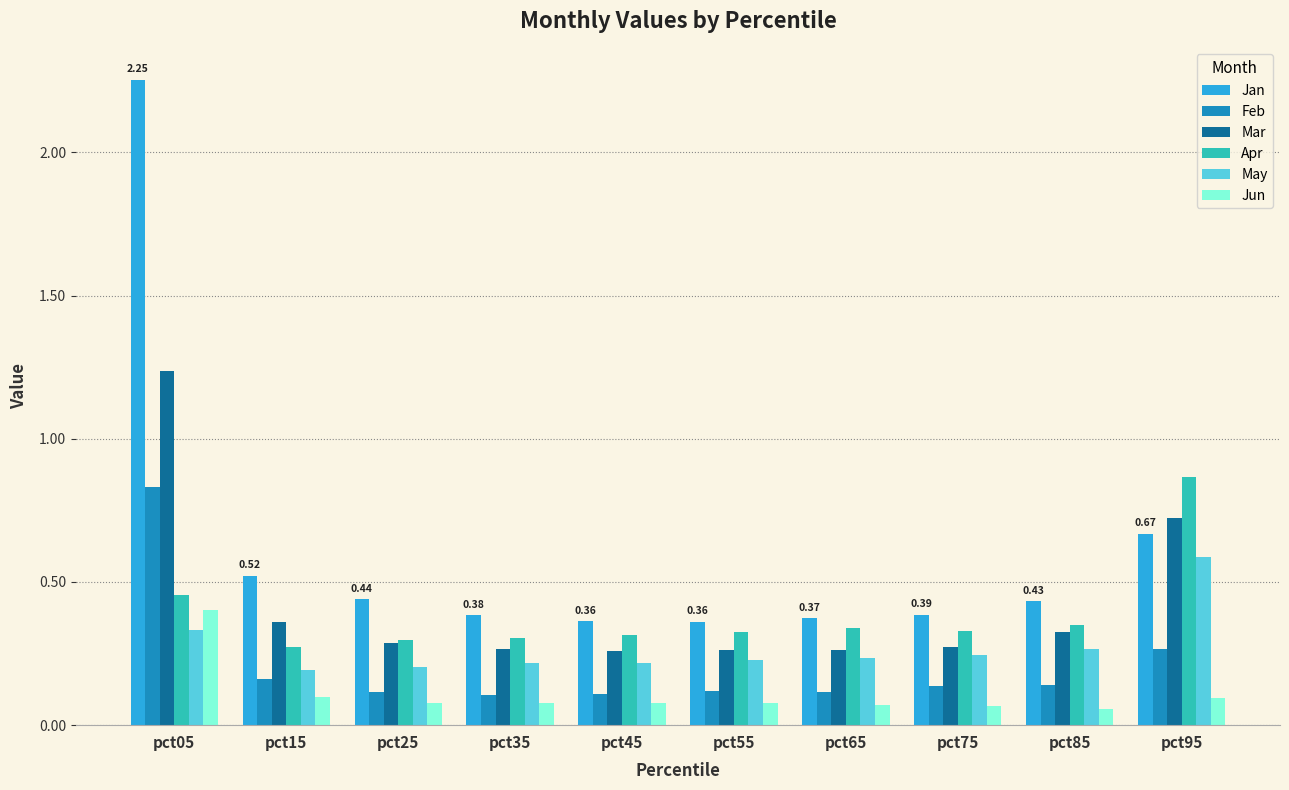

The value of Feb at pct95 is 0.3. True or false?

True